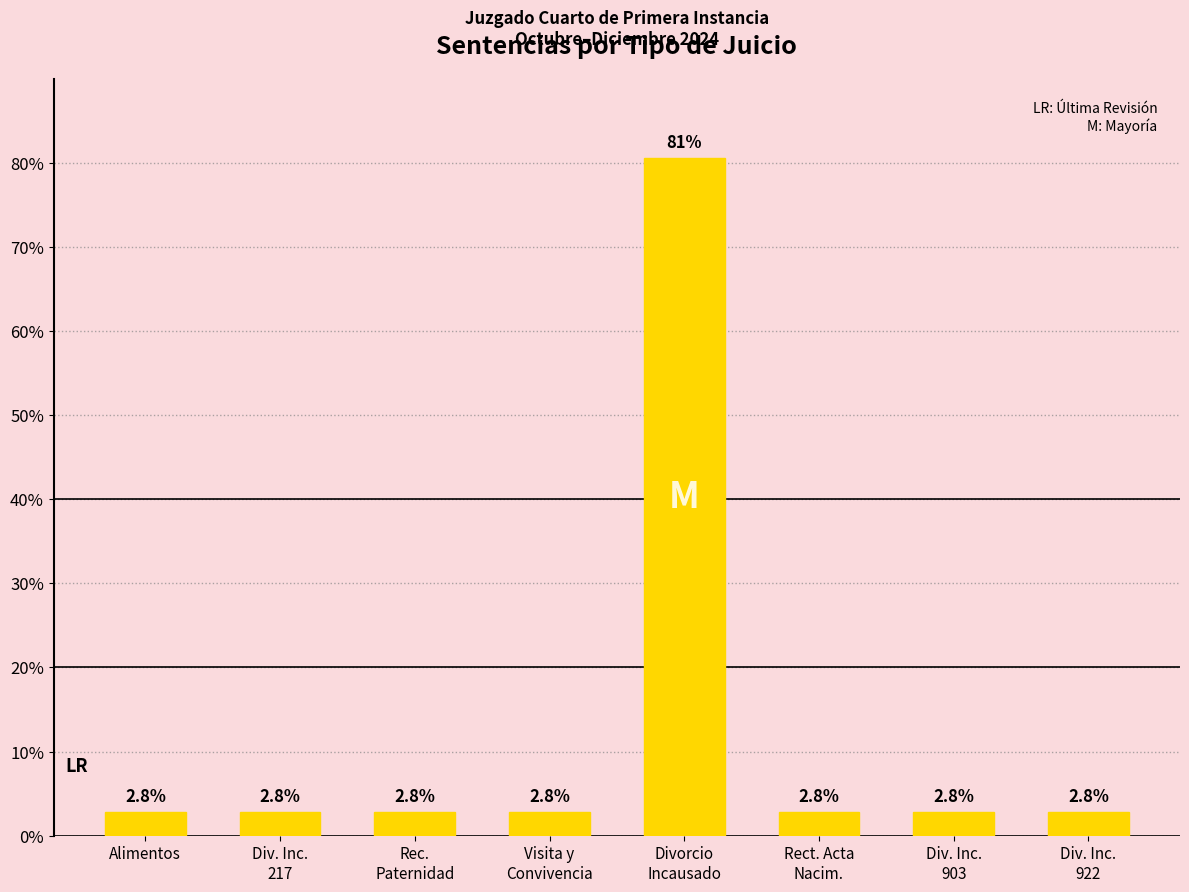

Reading left to right, list all the values displayed in this chart.

2.8	2.8	2.8	2.8	80.6	2.8	2.8	2.8